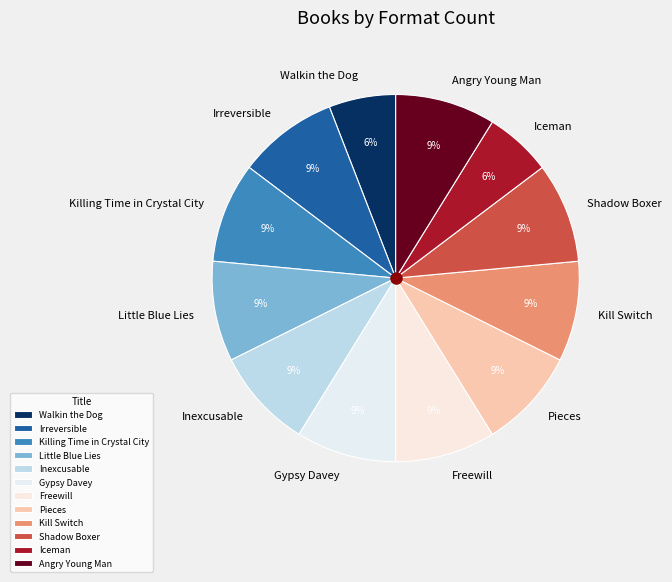

To the nearest percent, what is the difference between the Killing Time in Crystal City and Walkin the Dog slice percentages?

3%